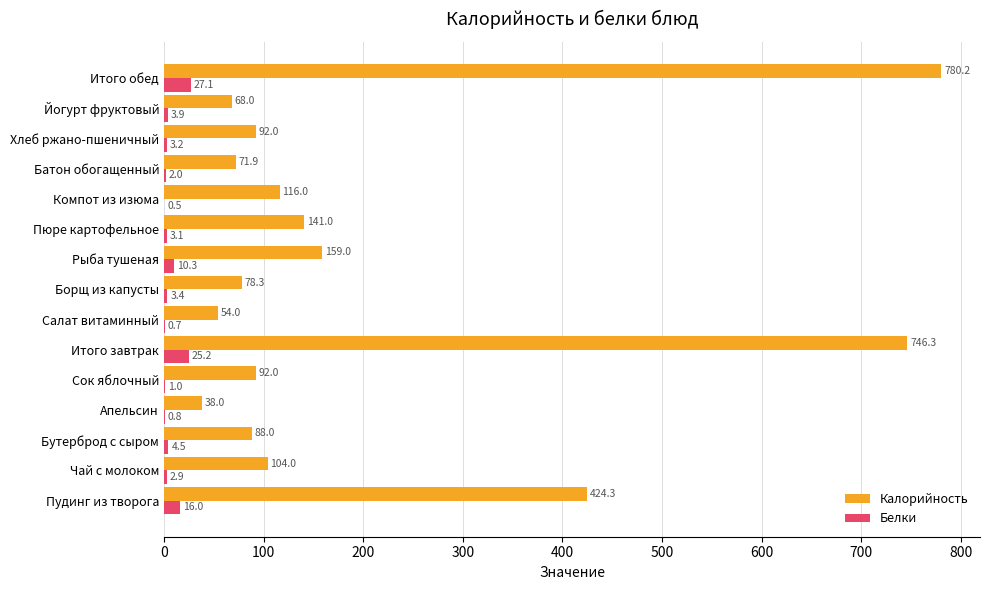

Between Сок яблочный and Батон обогащенный, which series saw the biggest shift?

Калорийность